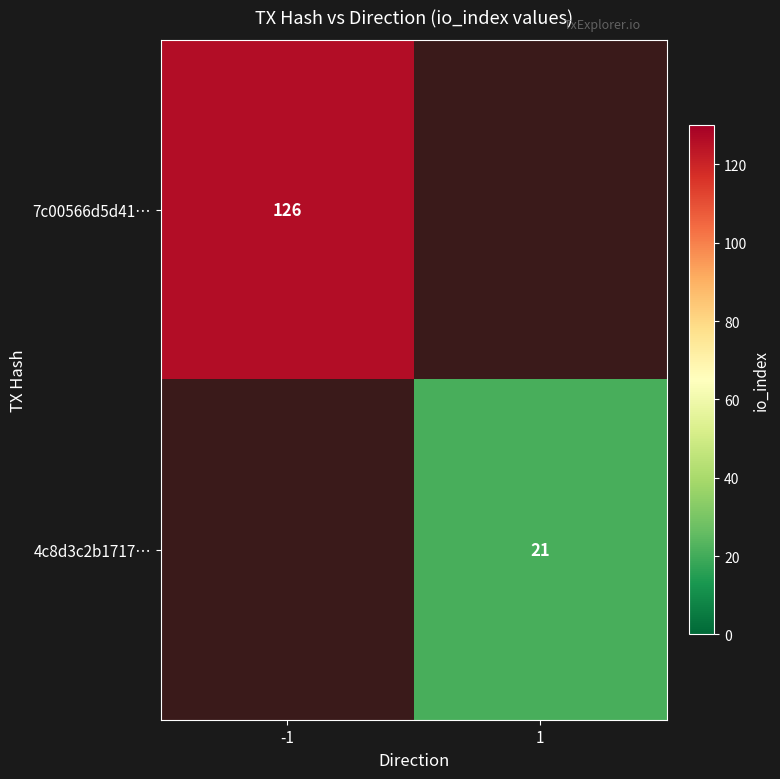

Which label corresponds to the largest value in the chart?

-1